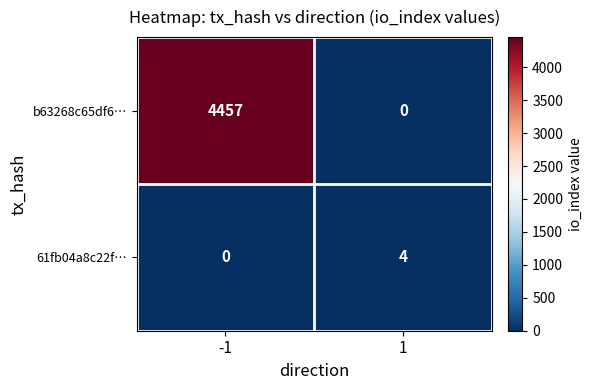

What is the total value across all series at -1?

4457